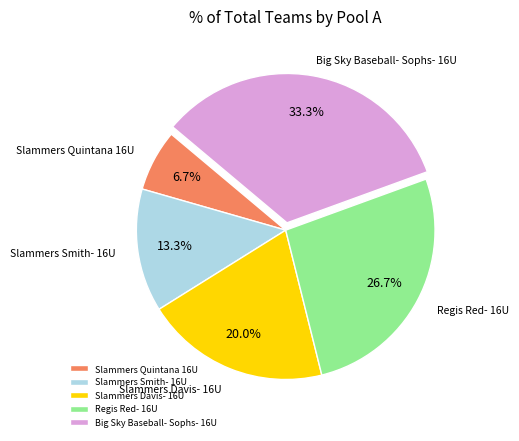

Between Slammers Smith- 16U and Slammers Davis- 16U, which is larger?

Slammers Davis- 16U